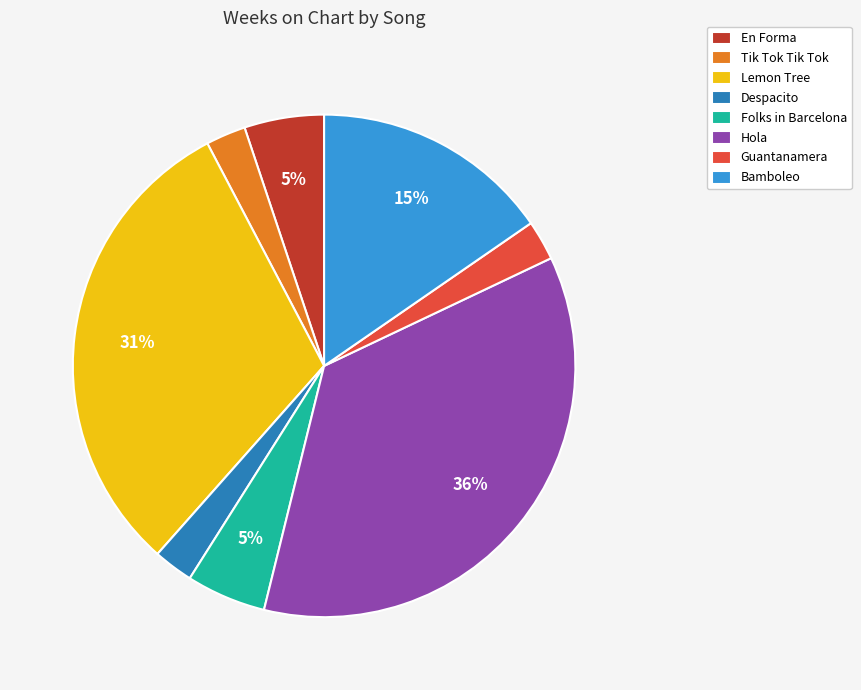

To the nearest percent, what portion does Guantanamera represent?

3%